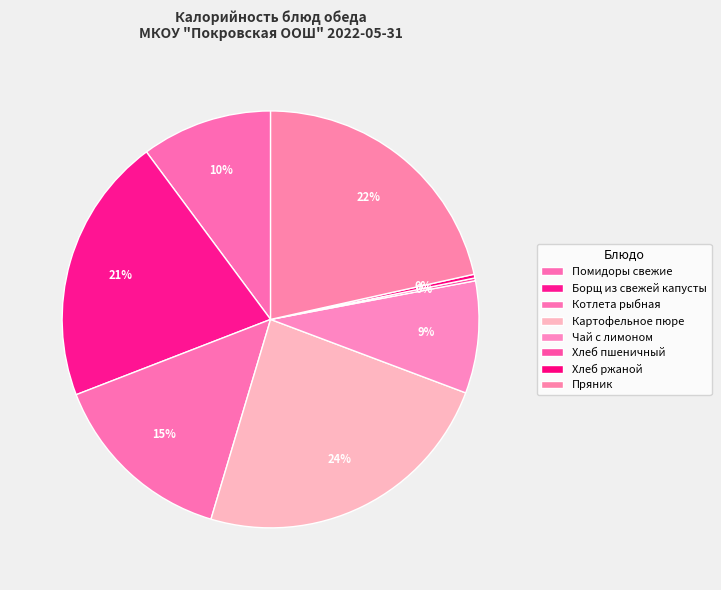

The Котлета рыбная slice represents 20% of the pie. True or false?

False